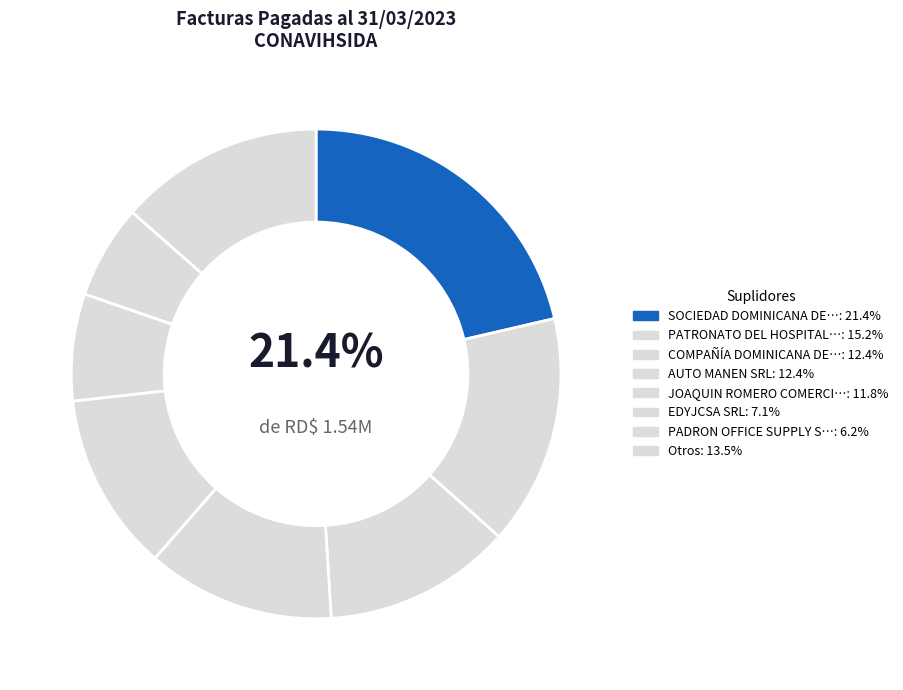

Count the number of slices in the pie.

8